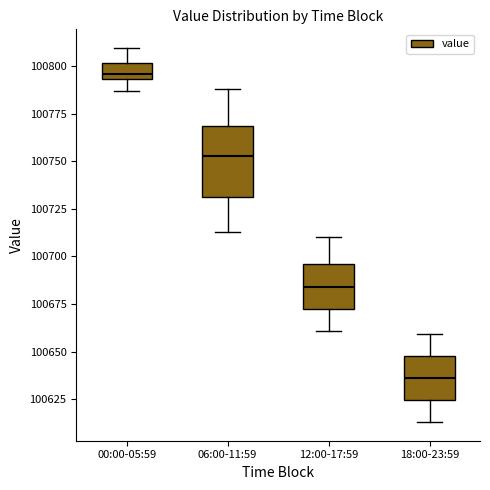

Which box has the lowest median line?

18:00-23:59